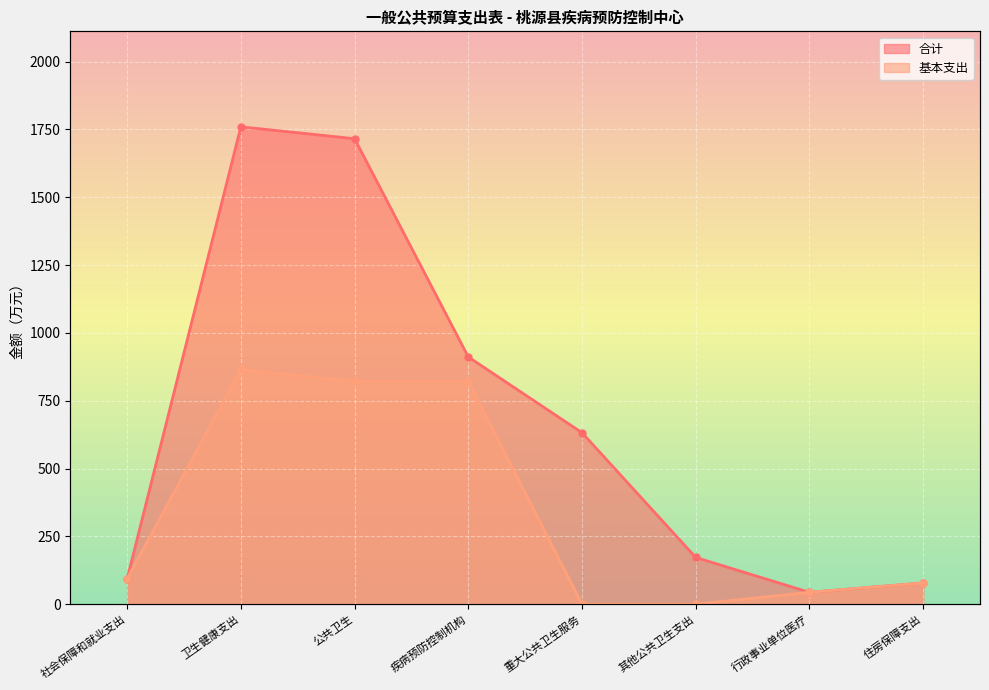

Which label corresponds to the largest value in the chart?

卫生健康支出